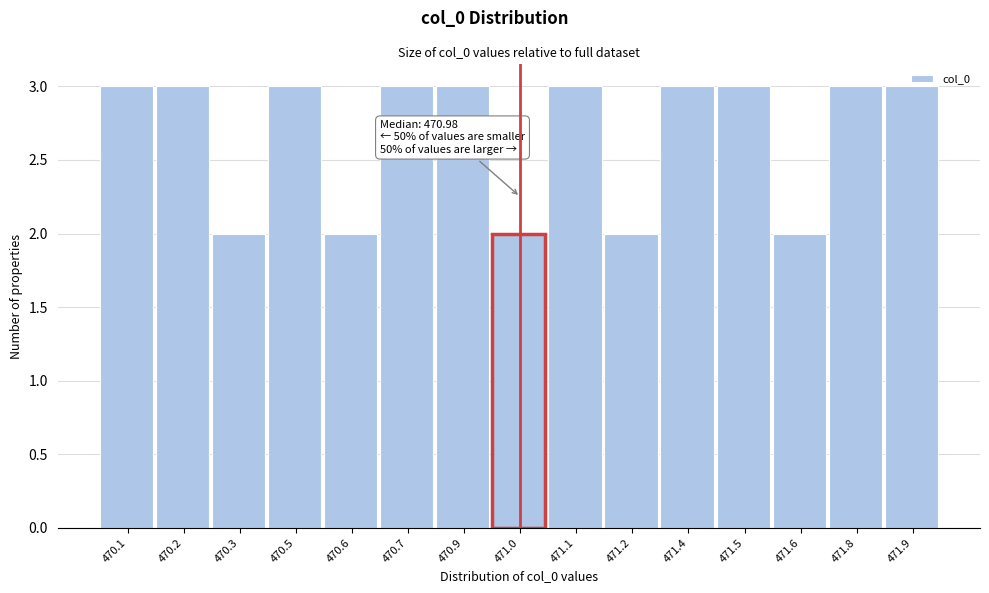

The value at 471.5 is 2. True or false?

False